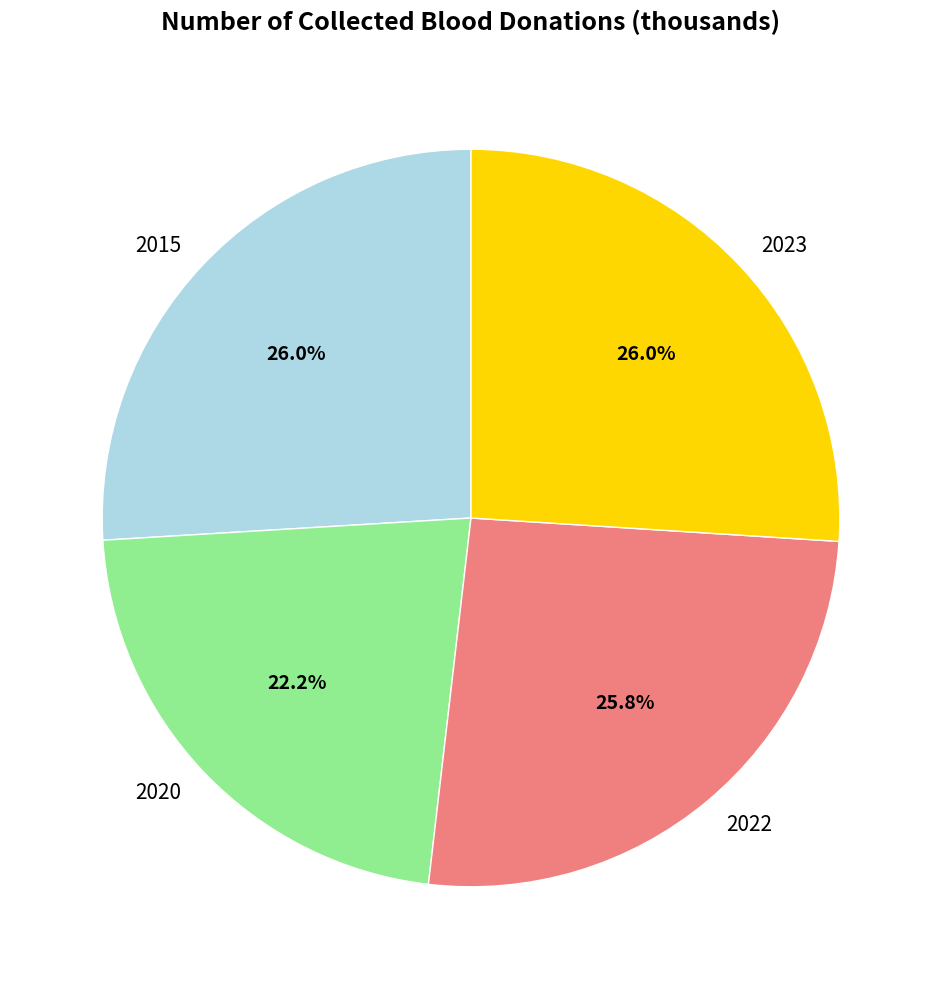

To the nearest percent, what portion does 2023 represent?

26%